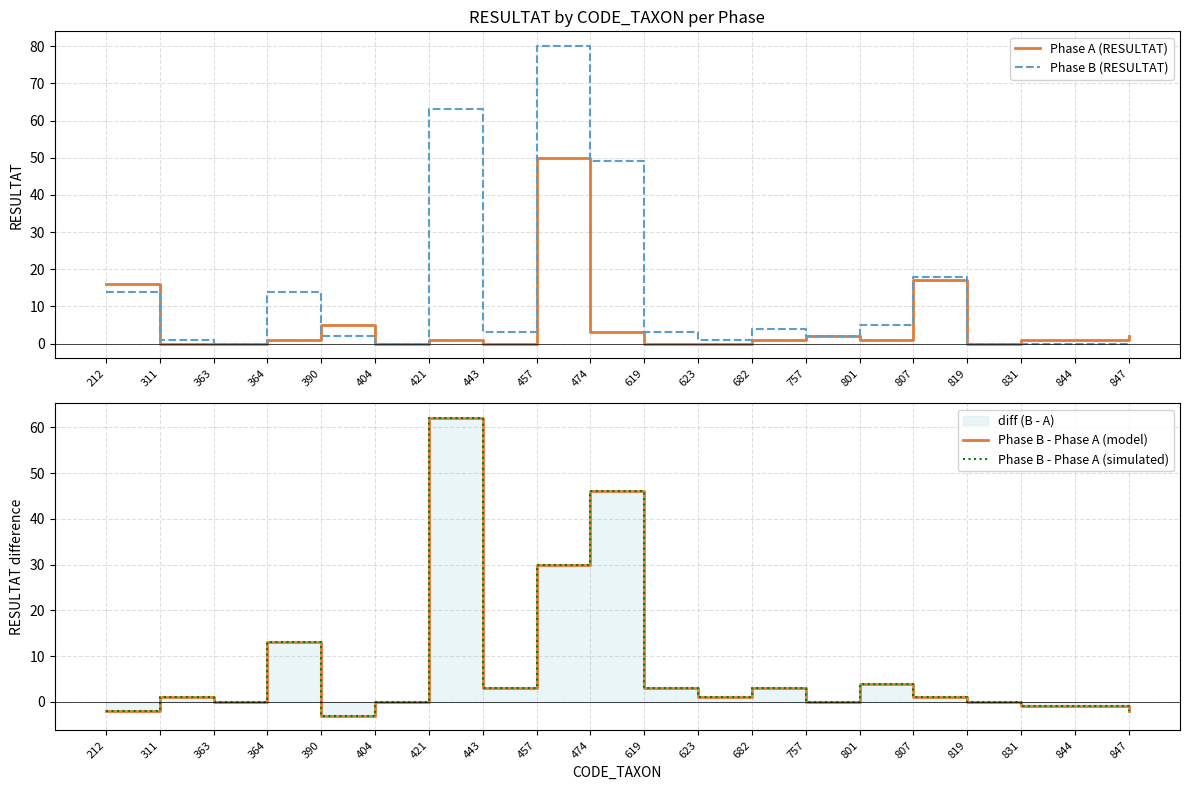

What is the difference between the highest and lowest values at 831?

2